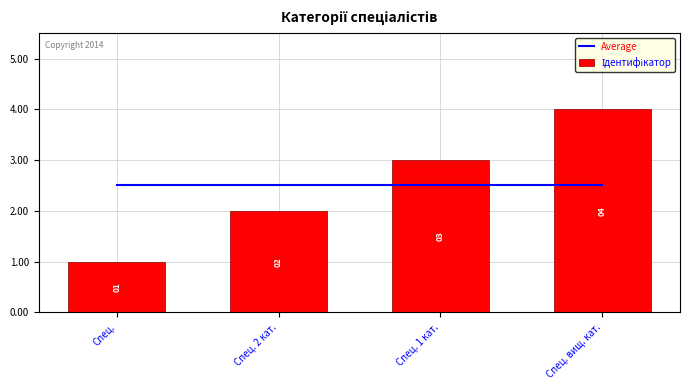

Which has a higher value, Спец. вищ. кат. or Спец. 2 кат.?

Спец. вищ. кат.